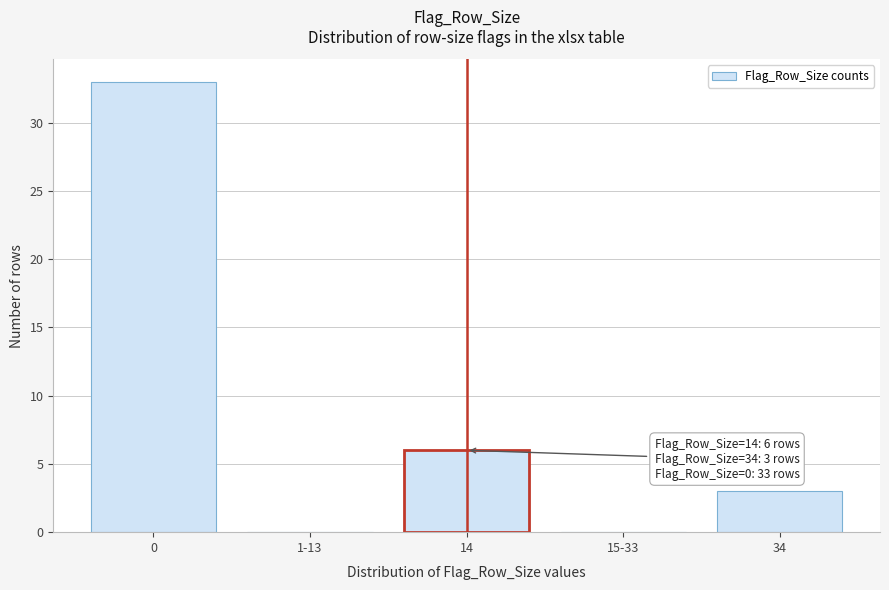

Reading left to right, list all the values displayed in this chart.

0=33	1-13=0	14=6	15-33=0	34=3